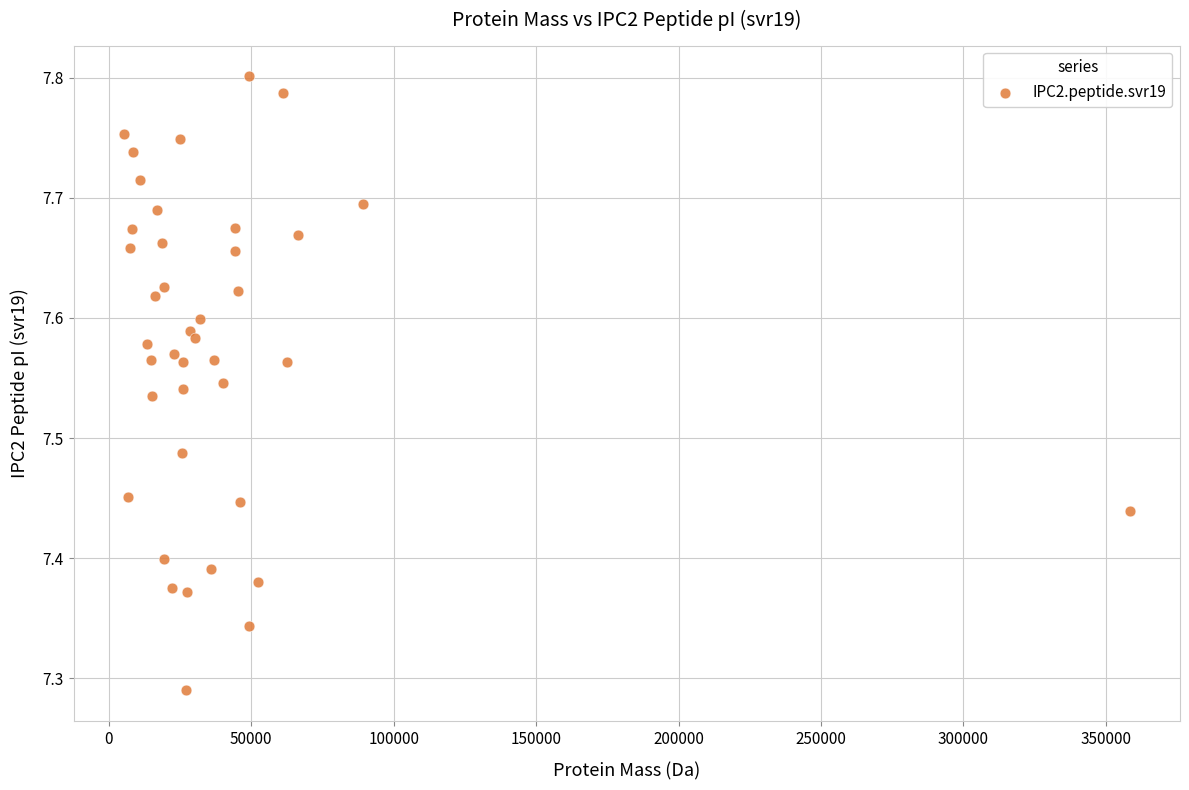

What is the range of Y values (max minus min)?

0.5